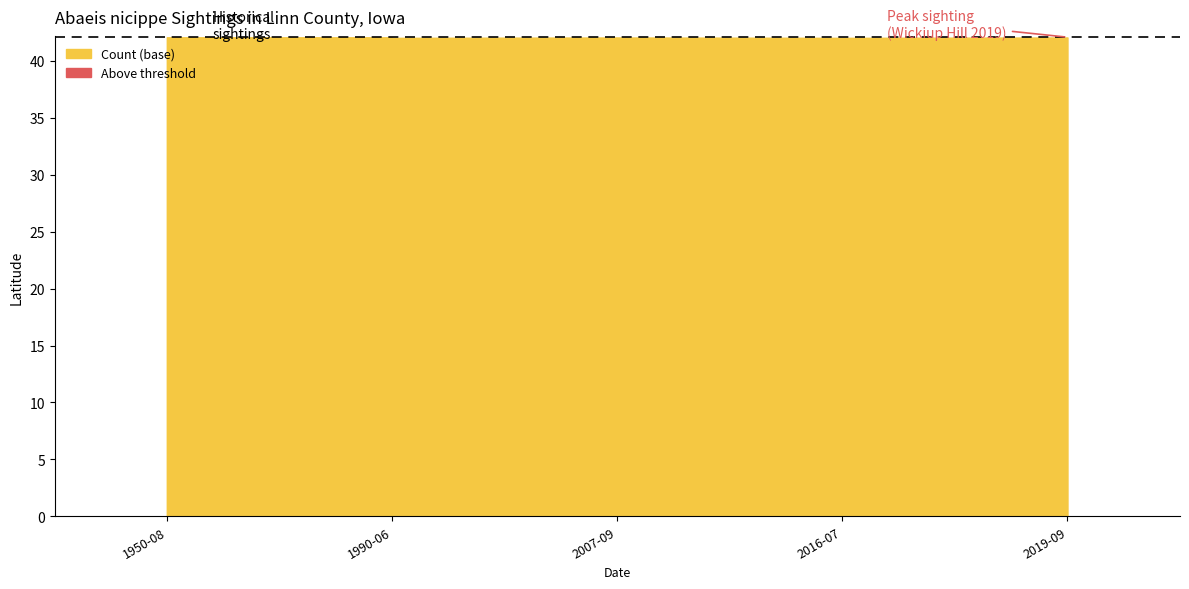

The Count series shows 1.3 at 1990-06-17. True or false?

False